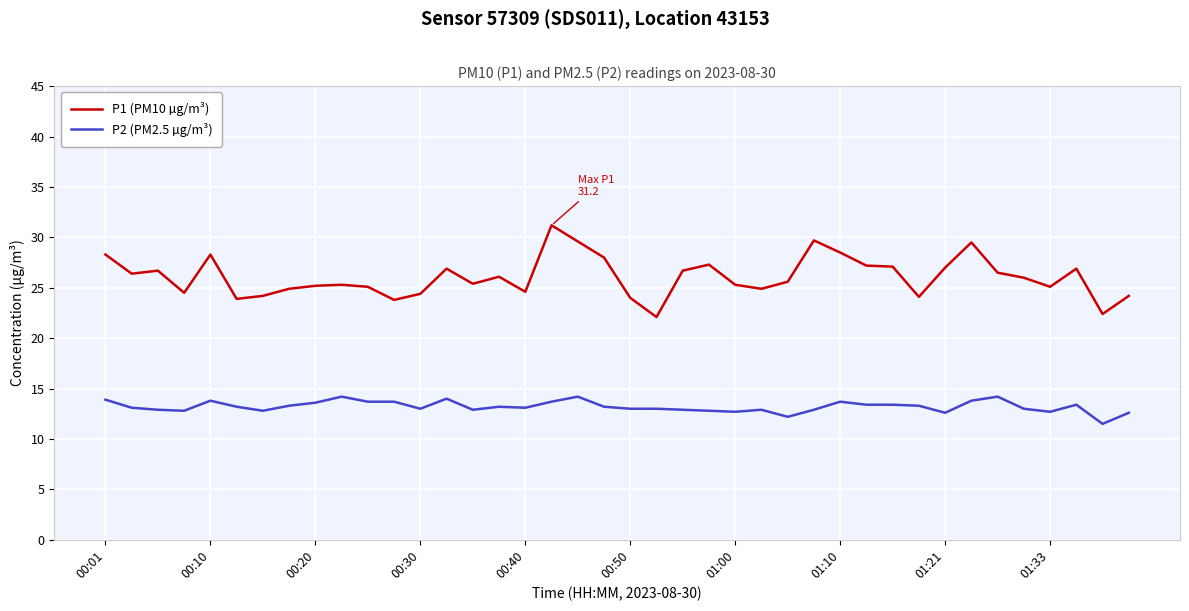

Which series has the largest total across all categories?

P1 (PM10 µg/m³)